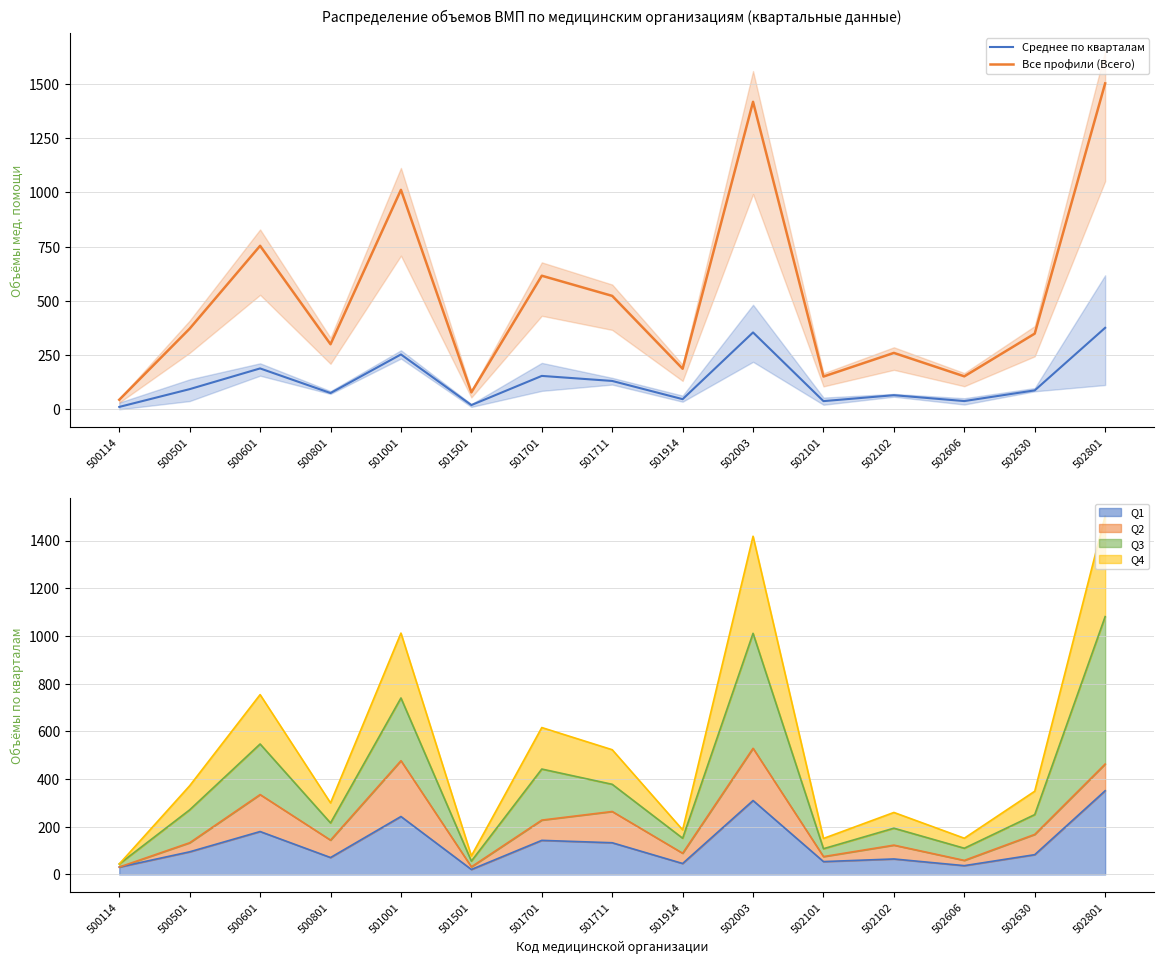

Between 500501 and 501711, which is larger?

501711